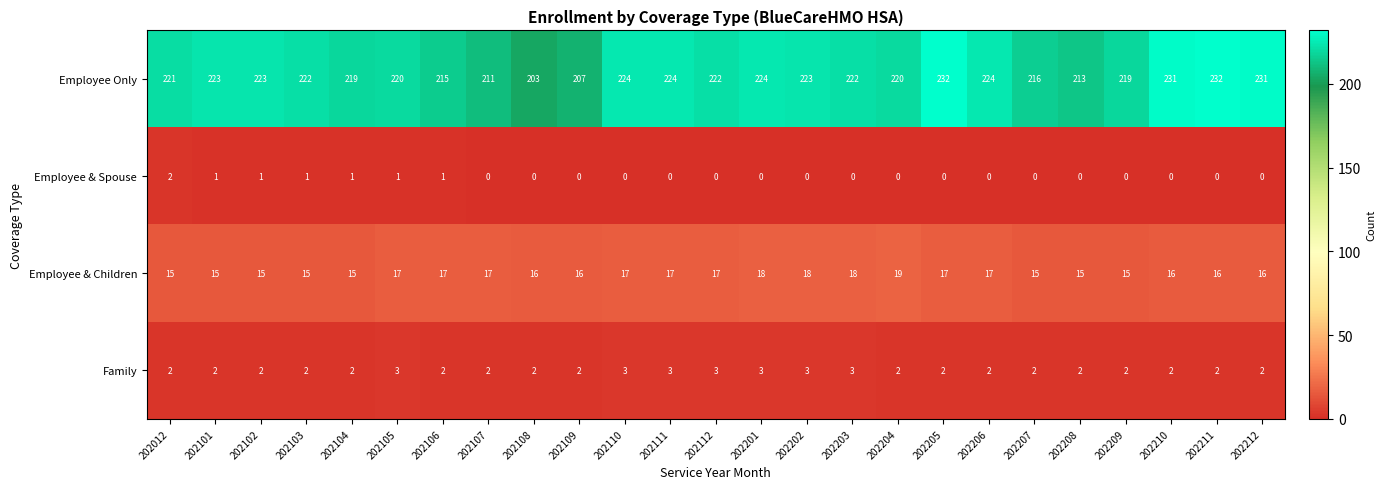

How many series are shown in this chart?

4